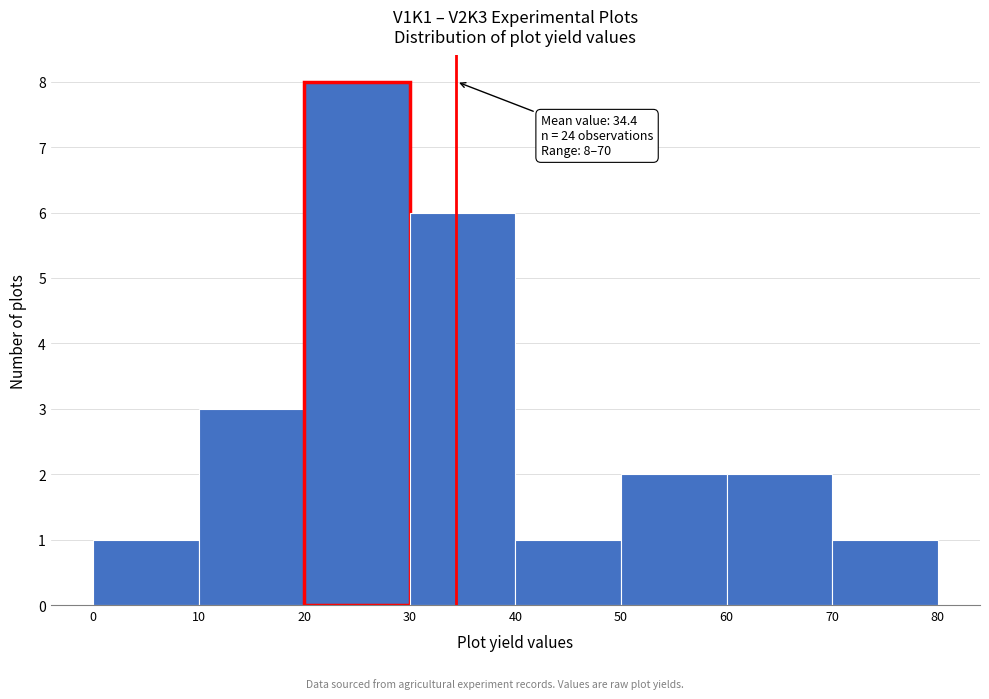

Over which range of the x-axis is the bar tallest?

20 to 30